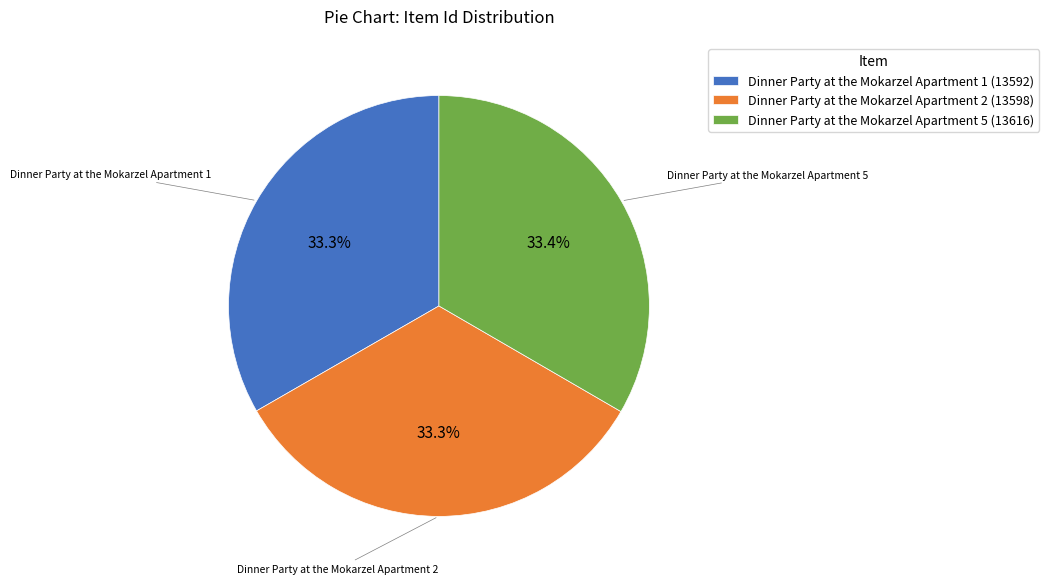

Combined, do Dinner Party at the Mokarzel Apartment 1 (13592) and Dinner Party at the Mokarzel Apartment 2 (13598) account for over 50%?

Yes